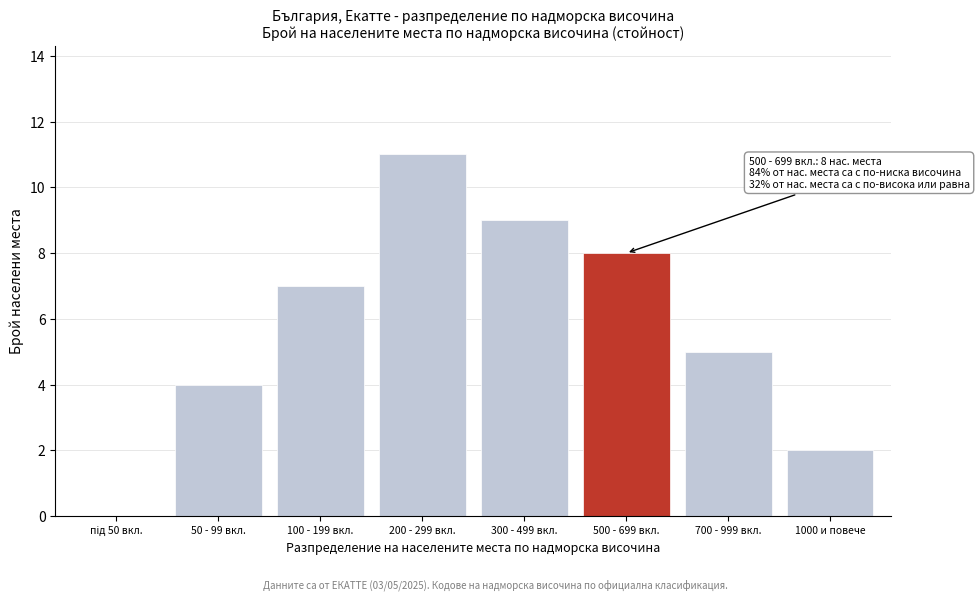

What is the approximate value at 50 - 99 вкл.?

4